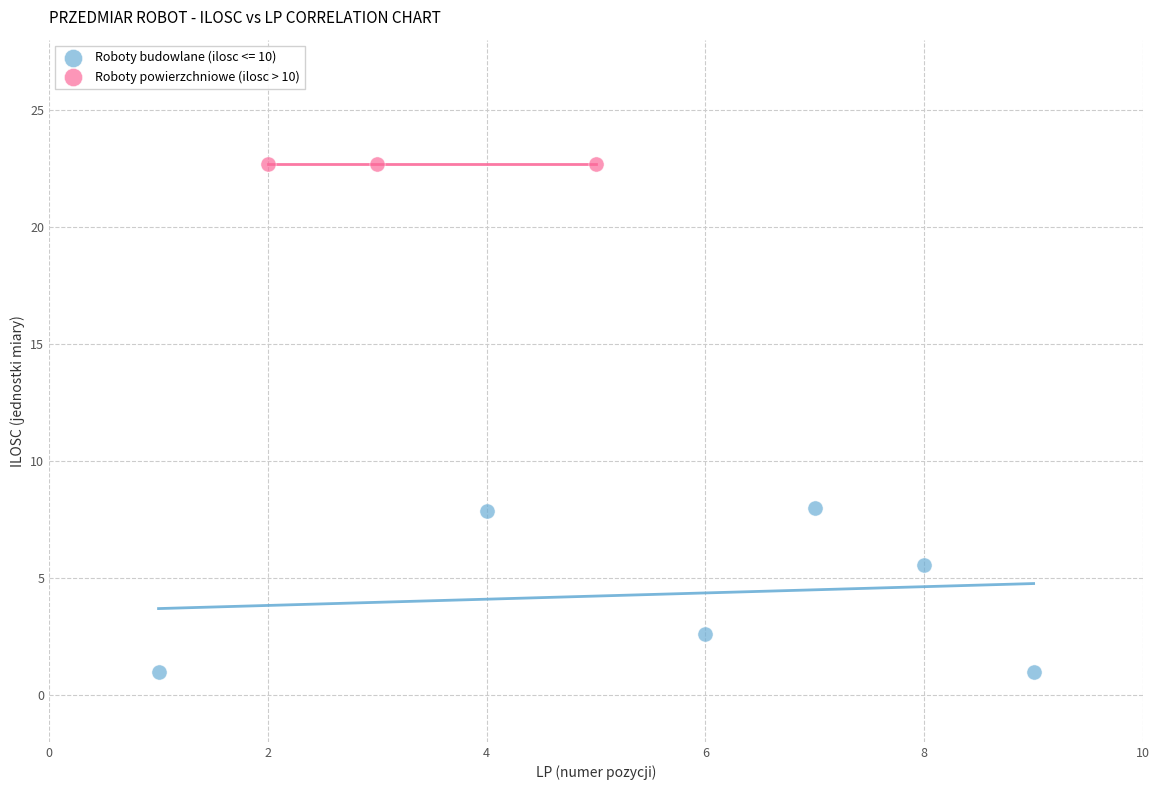

What are all the series names shown in the legend?

Roboty budowlane (ilosc <= 10), Roboty powierzchniowe (ilosc > 10)